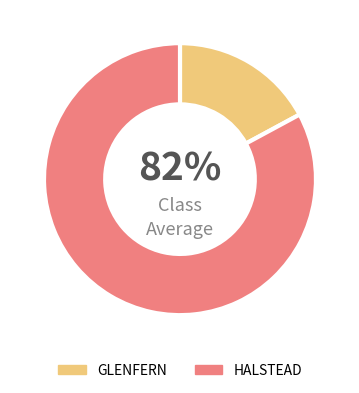

What percentage is the HALSTEAD slice, to the nearest percent?

83%